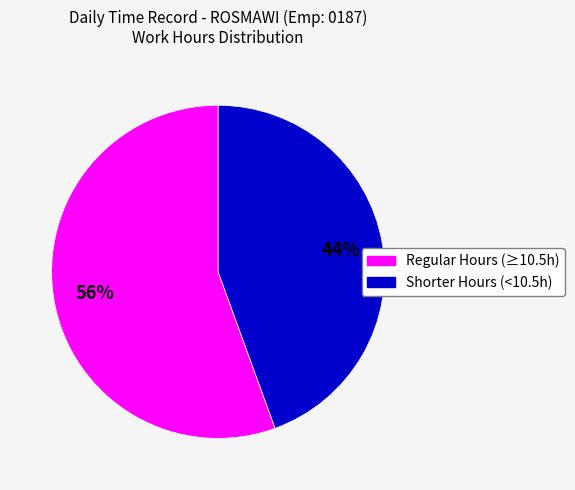

To the nearest percent, what is the average slice percentage?

50%